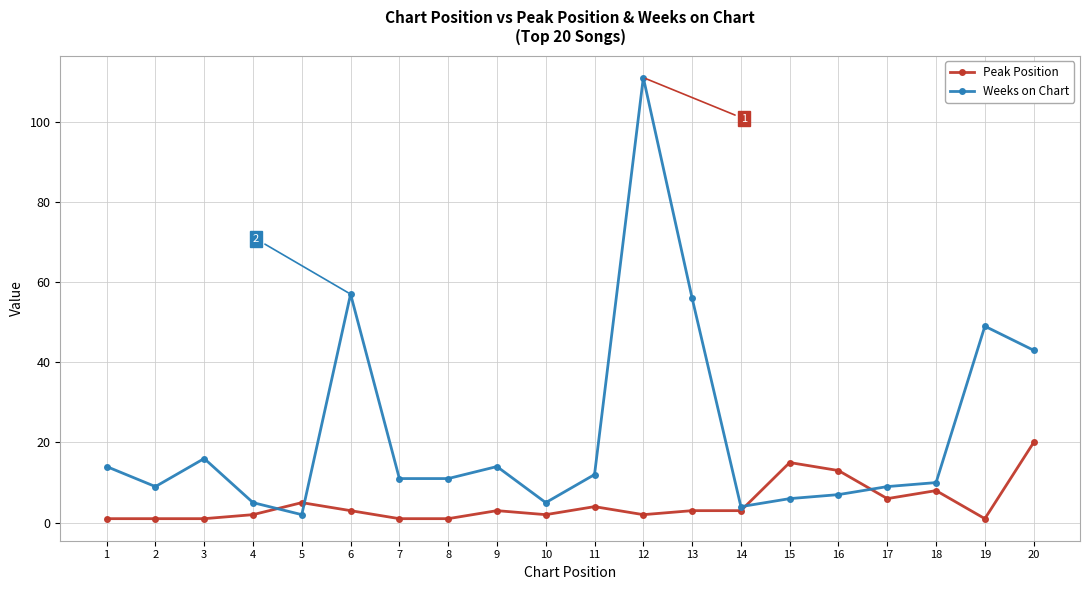

Which series ends up on top after the final intersection of Peak Position and Weeks on Chart?

Weeks on Chart